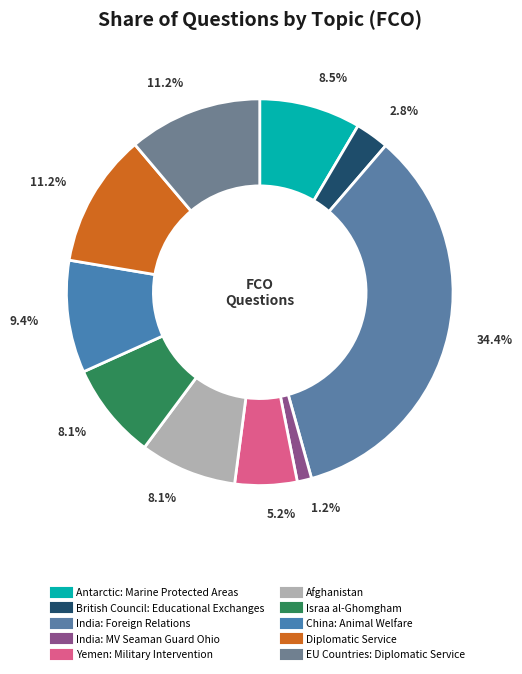

Which category has the biggest portion of the pie?

India: Foreign Relations